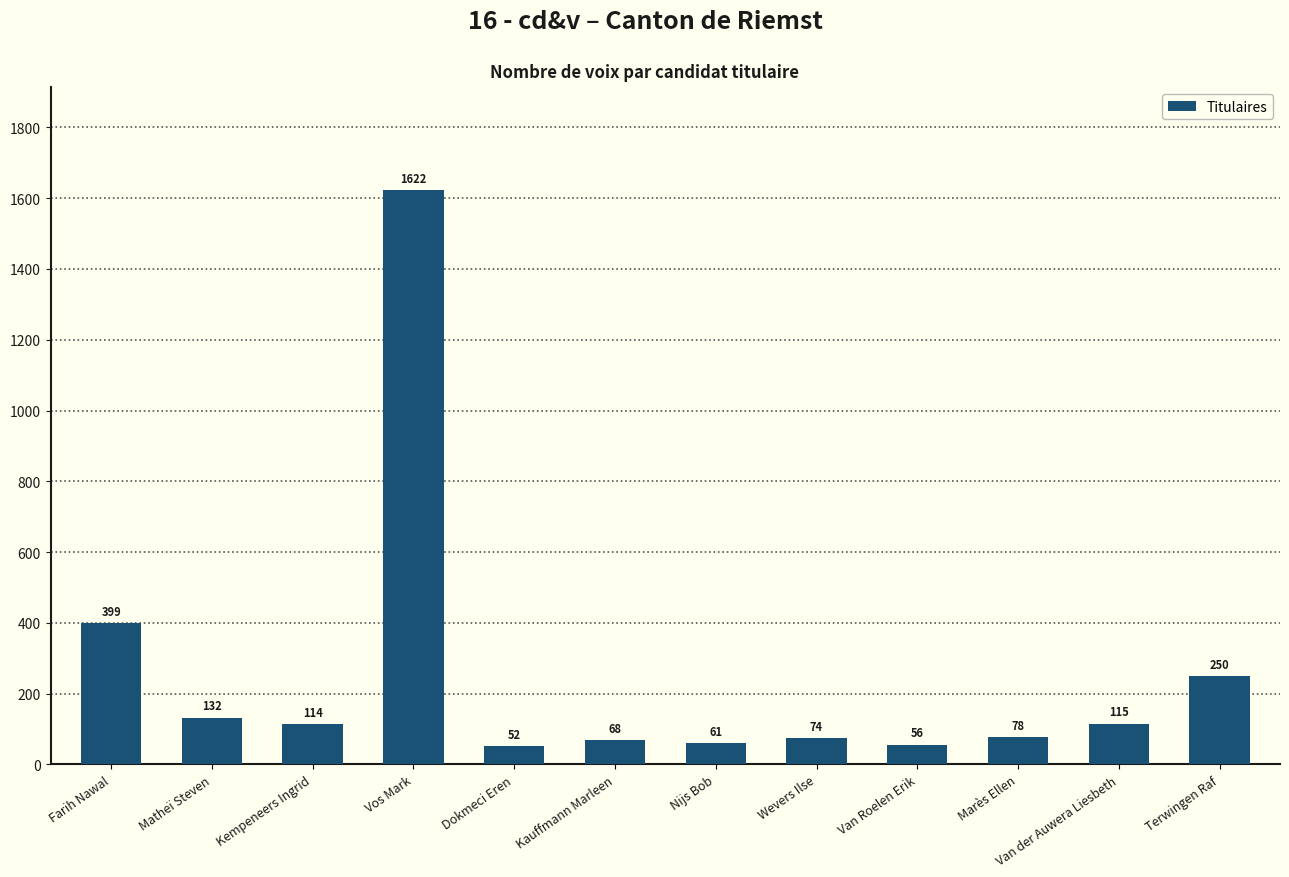

How many data points are less than 114?

6